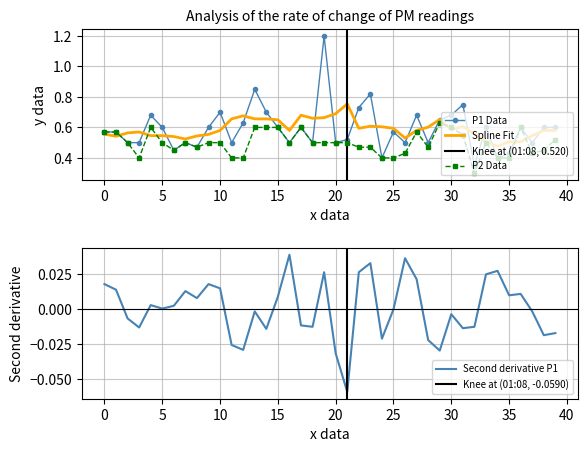

What is the smallest value displayed?

0.3